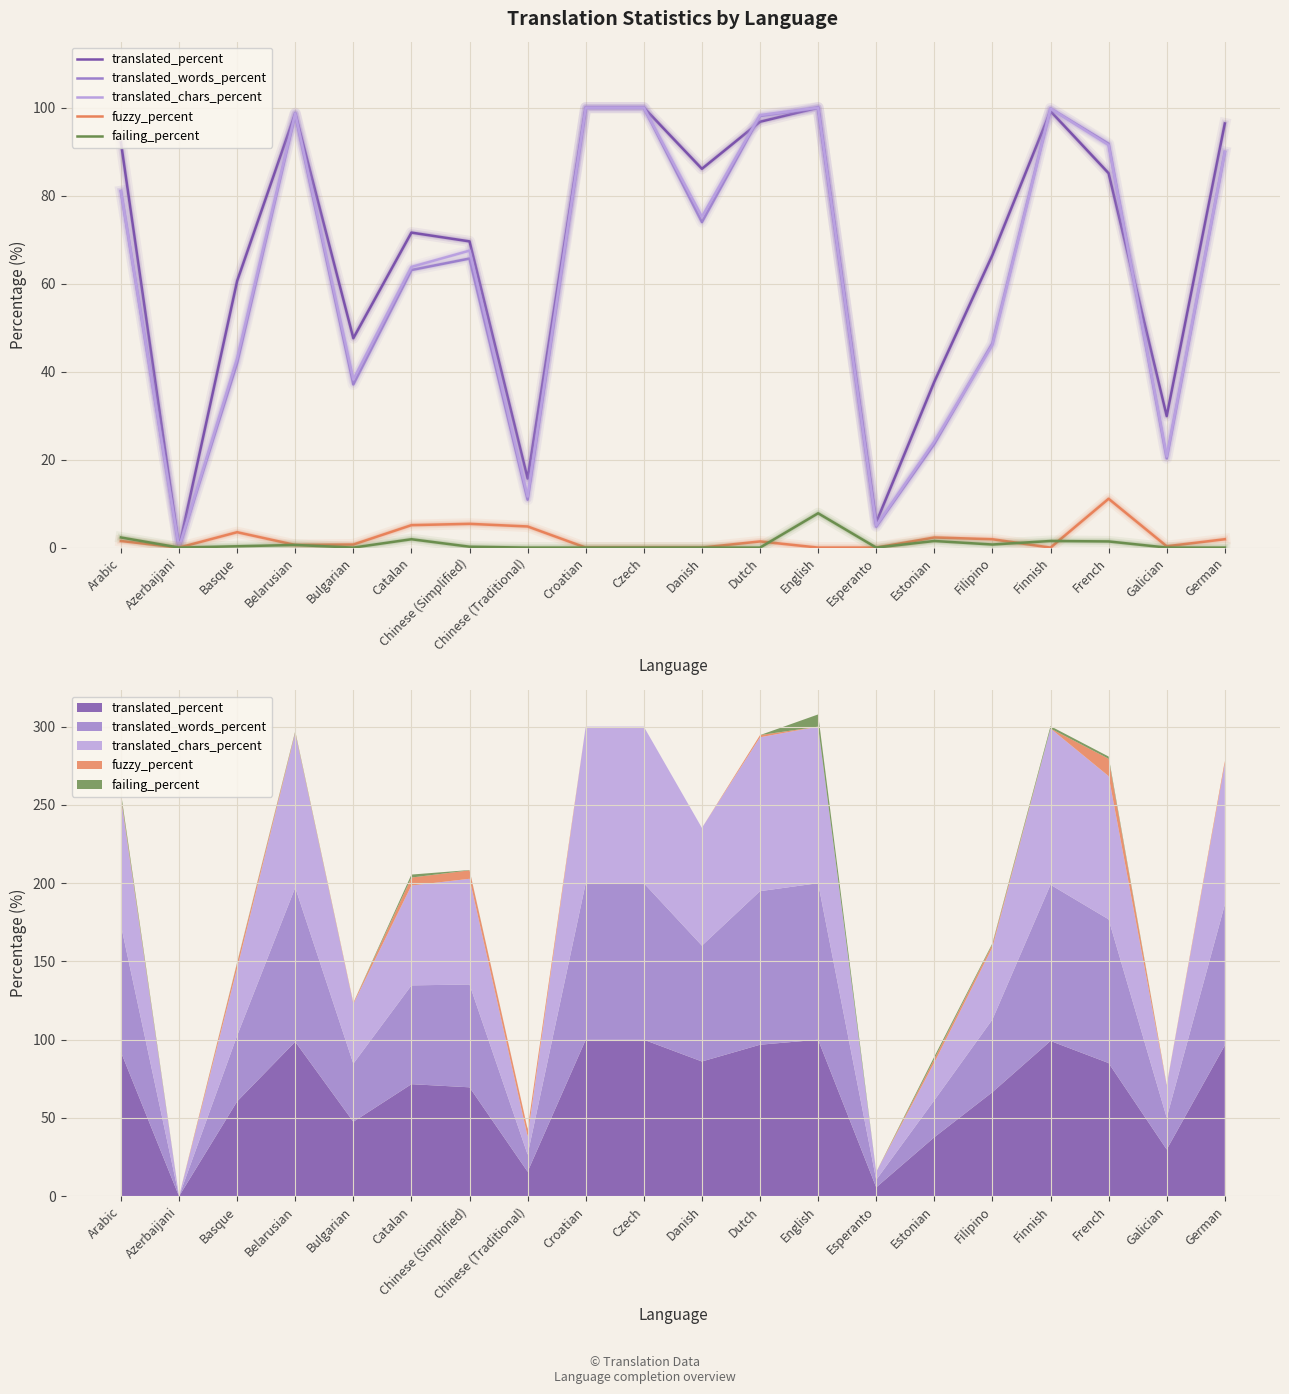

Reading left to right, what are all the values shown in this chart?

translated_percent: 92.1	0.0	60.6	98.7	47.6	71.6	69.6	15.7	100.0	100.0	86.1	96.8	100.0	5.7	37.7	66.5	99.2	85.1	29.9	96.4
translated_words_percent: 81.0	0.0	42.0	98.5	37.1	63.1	65.7	10.9	100.0	100.0	74.0	98.1	100.0	4.8	23.6	46.4	99.8	91.8	20.3	89.9
translated_chars_percent: 81.0	0.0	43.0	98.7	38.2	63.8	67.5	11.6	100.0	100.0	75.2	98.3	100.0	5.0	24.1	46.1	99.8	91.5	20.7	89.9
fuzzy_percent: 1.5	0.0	3.5	0.6	0.7	5.1	5.4	4.8	0.0	0.0	0.0	1.4	0.0	0.0	2.3	1.9	0.0	11.1	0.3	1.9
failing_percent: 2.3	0.0	0.3	0.6	0.0	1.9	0.2	0.0	0.0	0.0	0.0	0.0	7.8	0.0	1.5	0.7	1.5	1.4	0.0	0.0